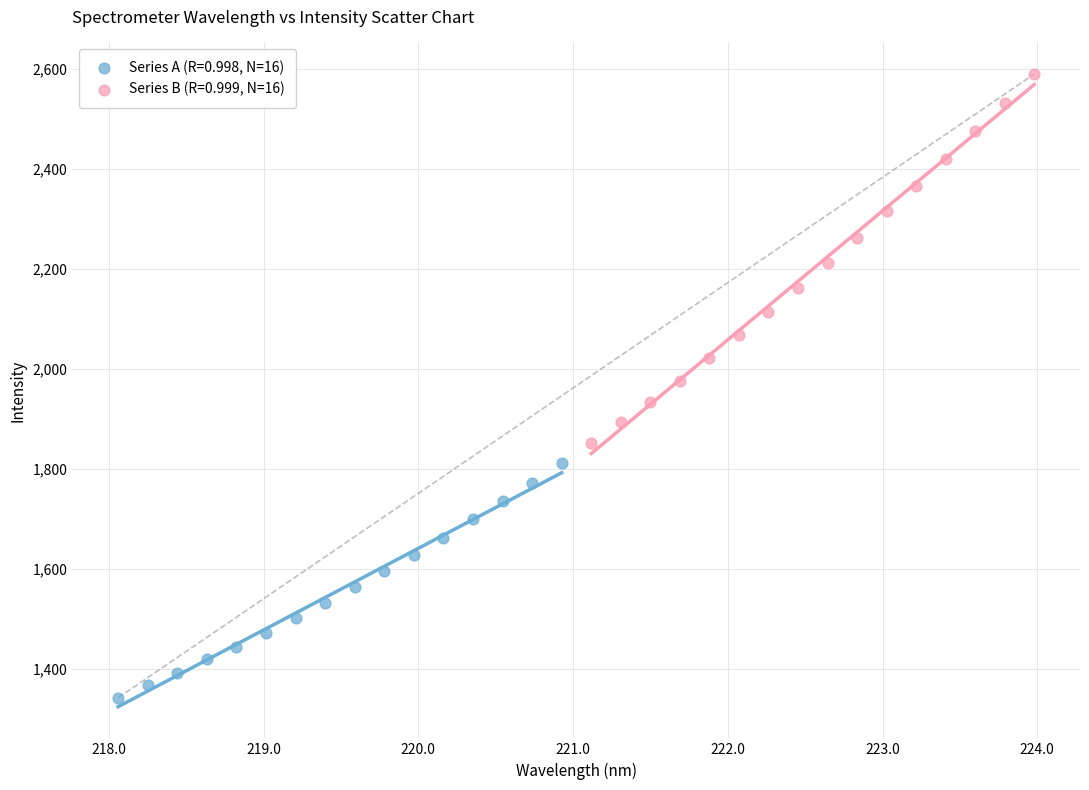

What are all the series names shown in the legend?

Series A (R=0.998, N=16), Series B (R=0.999, N=16)